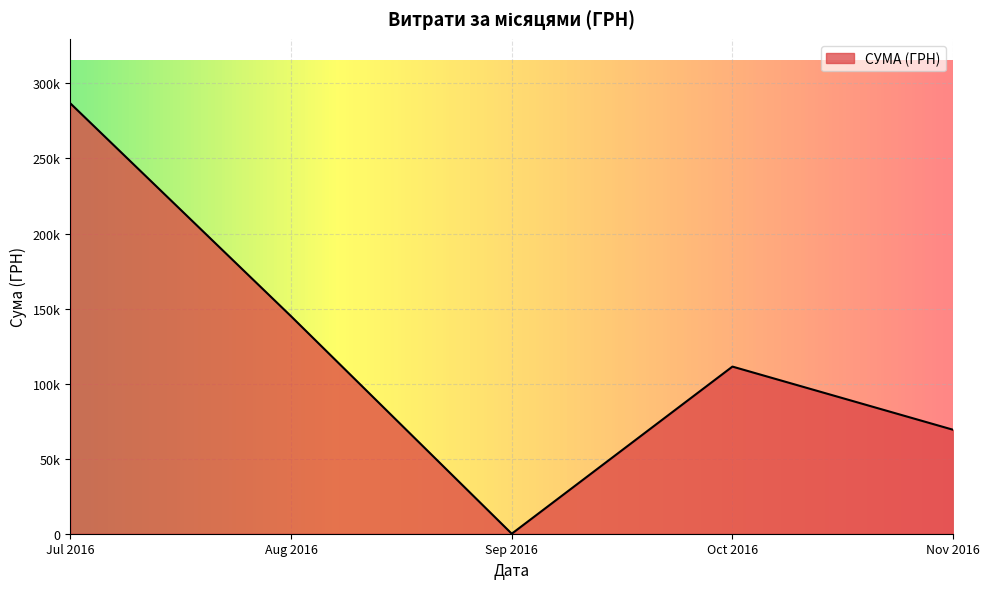

Rank the categories by value from highest to lowest.

Jul 2016, Aug 2016, Oct 2016, Nov 2016, Sep 2016